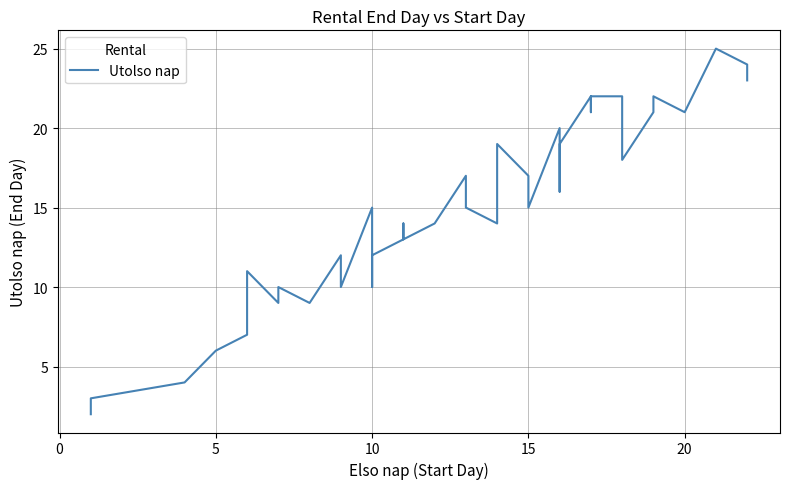

What is the difference between the maximum and minimum values?

23